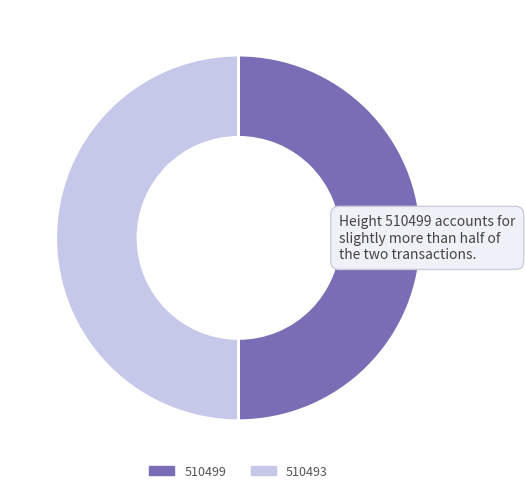

The 510493 slice represents 50% of the pie. True or false?

True